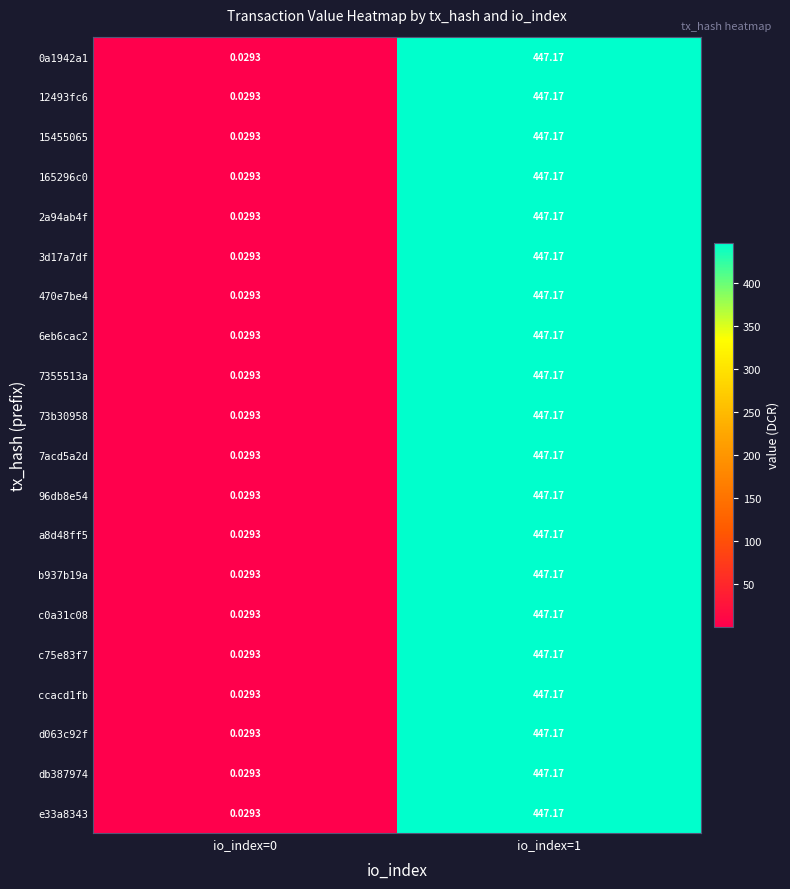

Is the value of c0a31c08 at io_index=0 greater than the value of 96db8e54 at io_index=1?

No